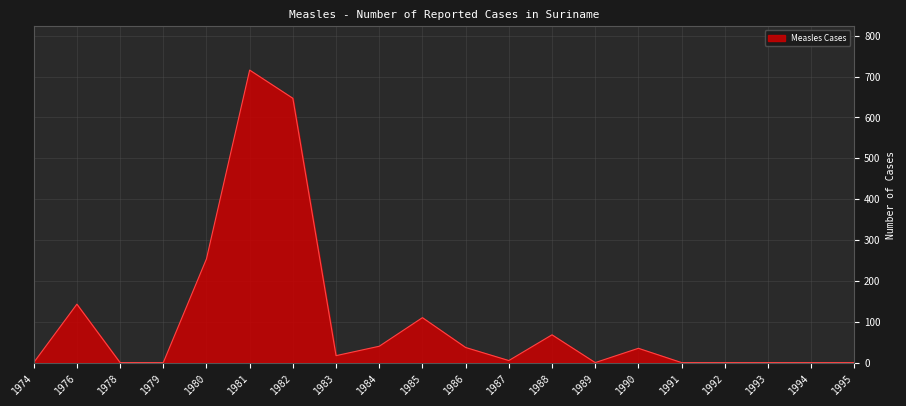

What is the change in value from 1987 to 1988?

+63